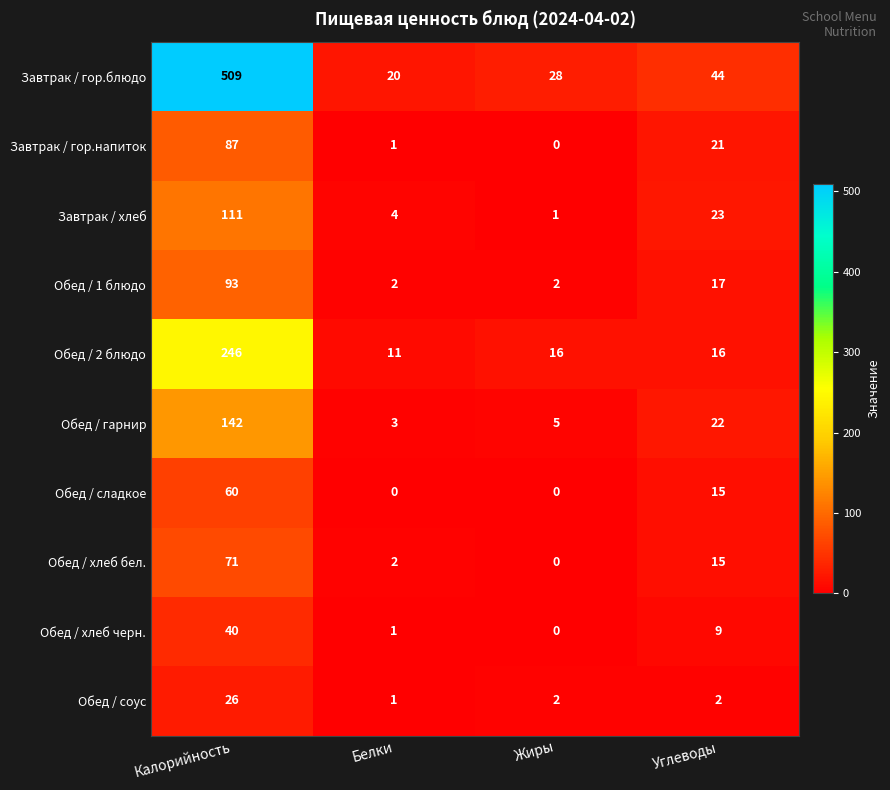

Where is Обед / хлеб бел. nearest to the value 35?

Углеводы